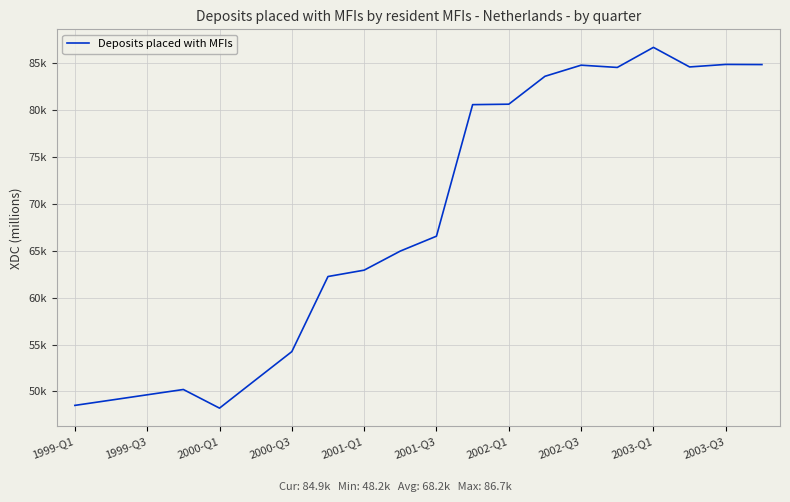

Is this an area chart (filled region under the line)?

No